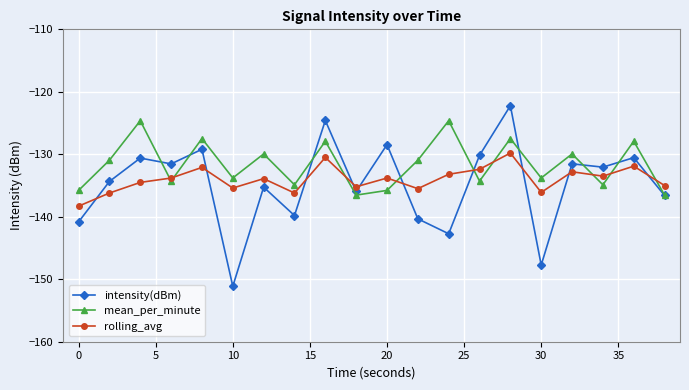

What is the sum of all rolling_avg values?

-2680.1